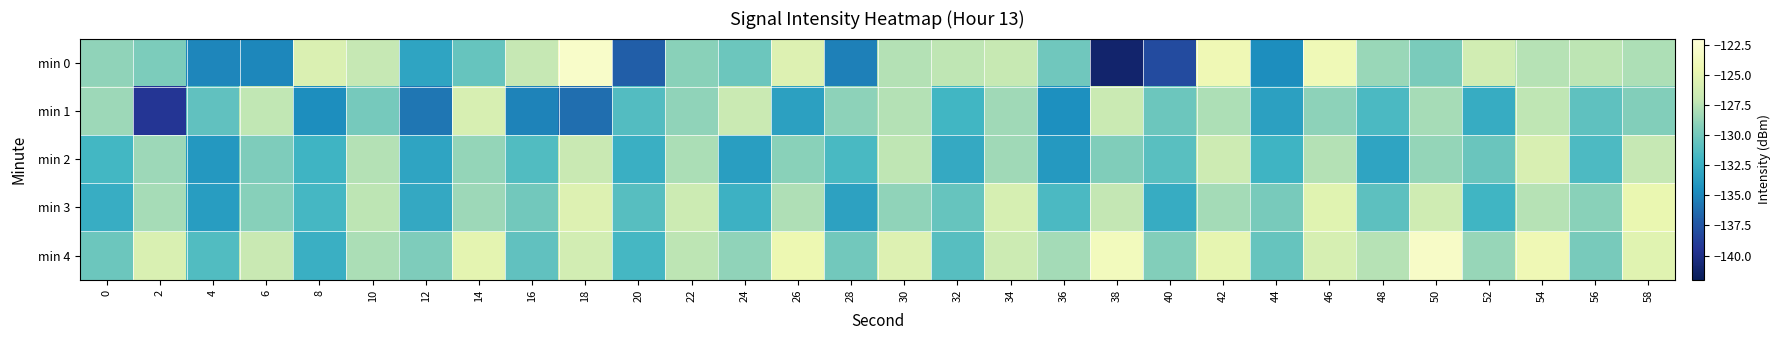

Count the number of data series in this chart.

5